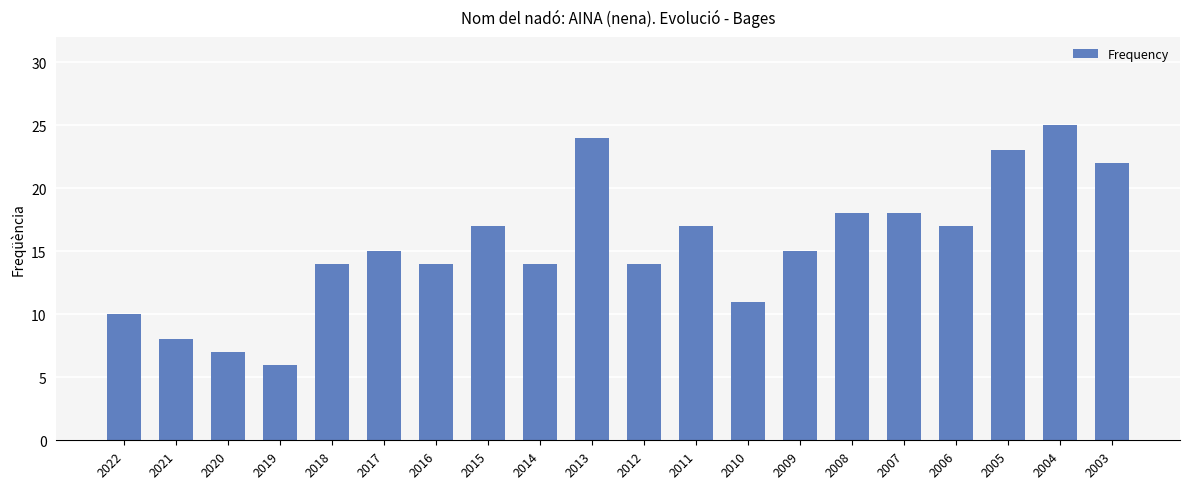

What is the change in value from 2017 to 2015?

+2